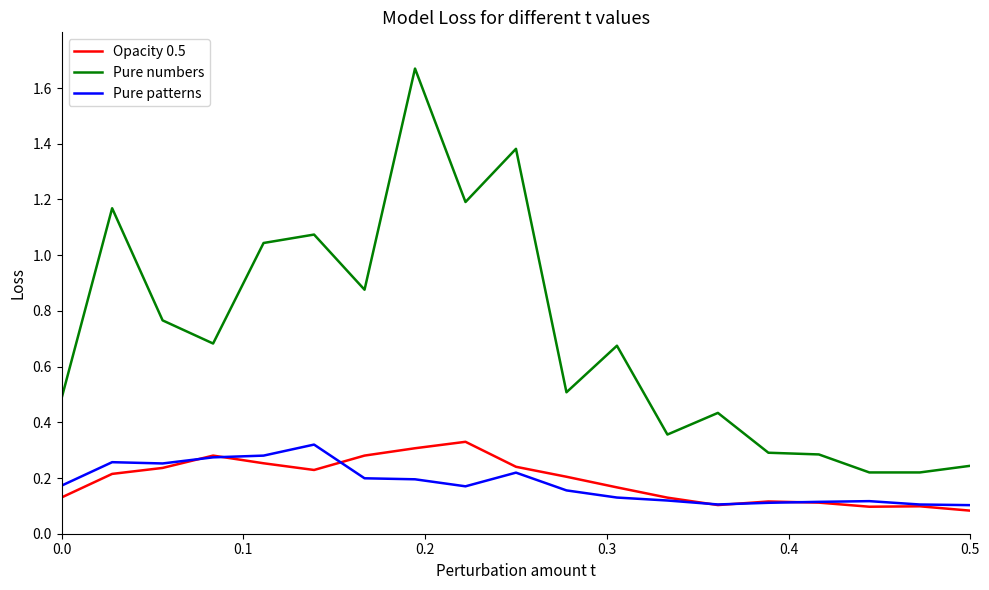

True or false: Pure patterns and Pure numbers intersect in this chart.

False